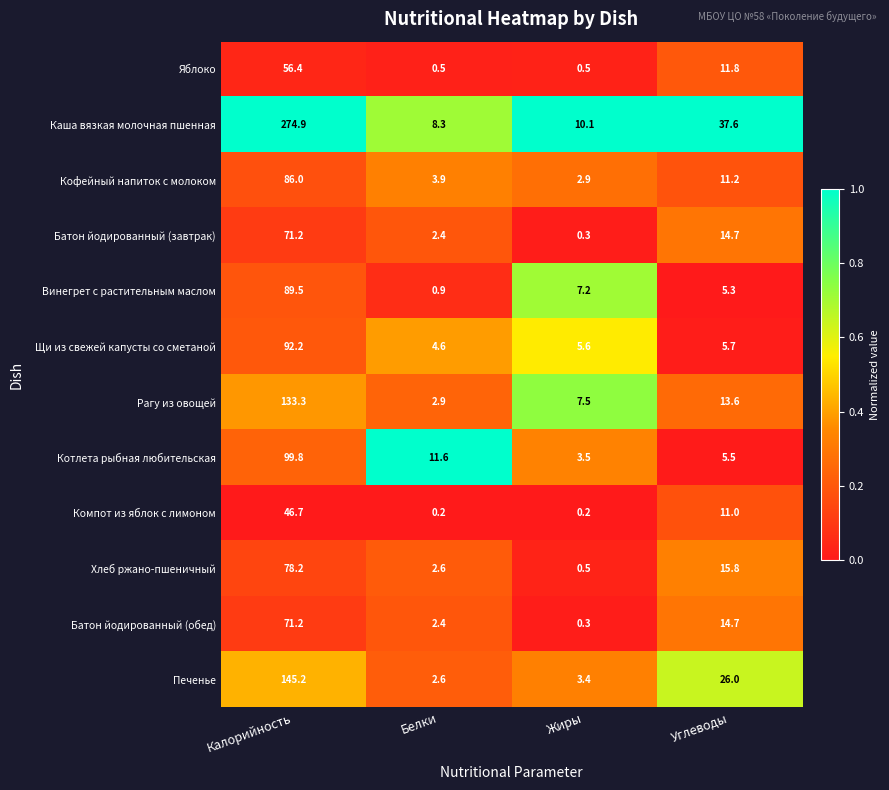

Which label corresponds to the largest value in the chart?

Калорийность